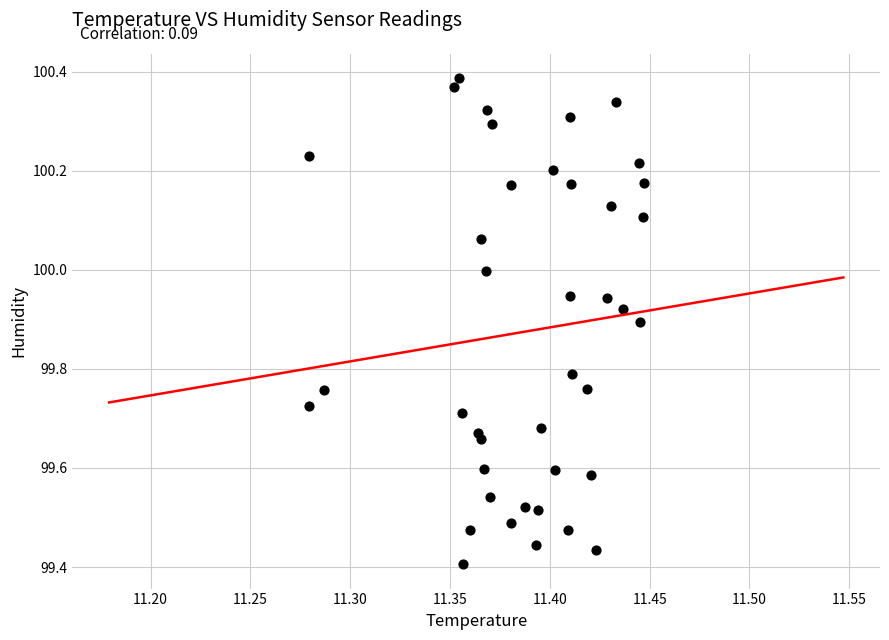

What is the range of Y values (max minus min)?

1.0